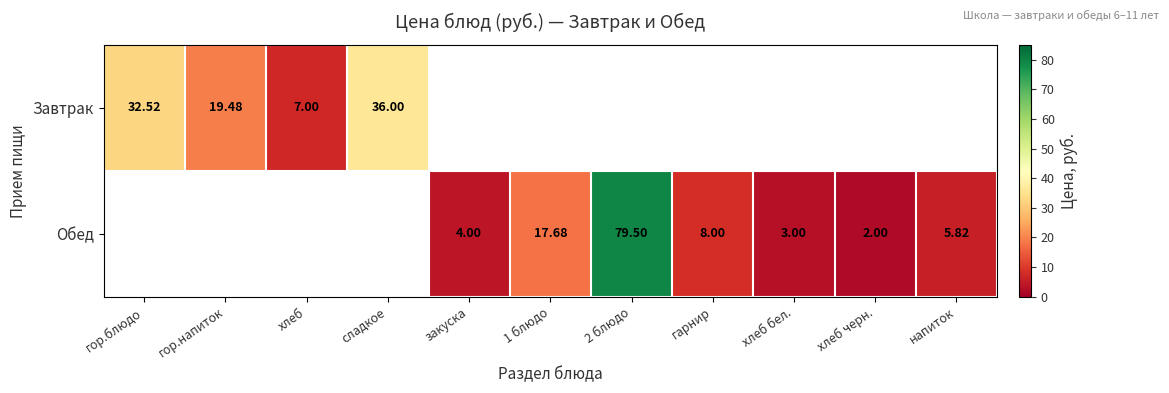

Is the value of Обед at гарнир greater than the value of Завтрак at сладкое?

No